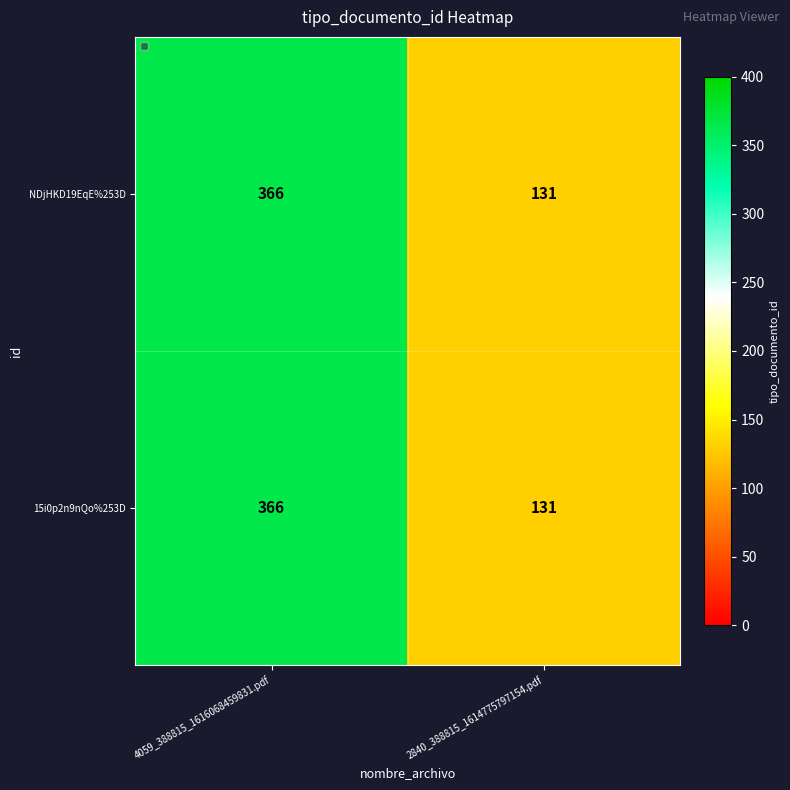

The NDjHKD19EqE%253D series shows 637 at 4059_388815_1616068459831.pdf. True or false?

False